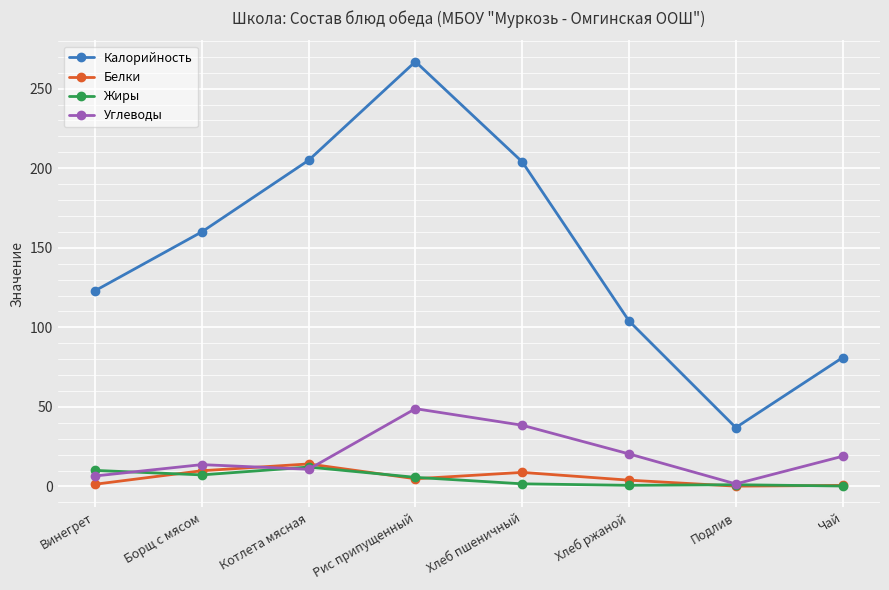

Is the value of Жиры at Чай greater than the value of Углеводы at Чай?

No